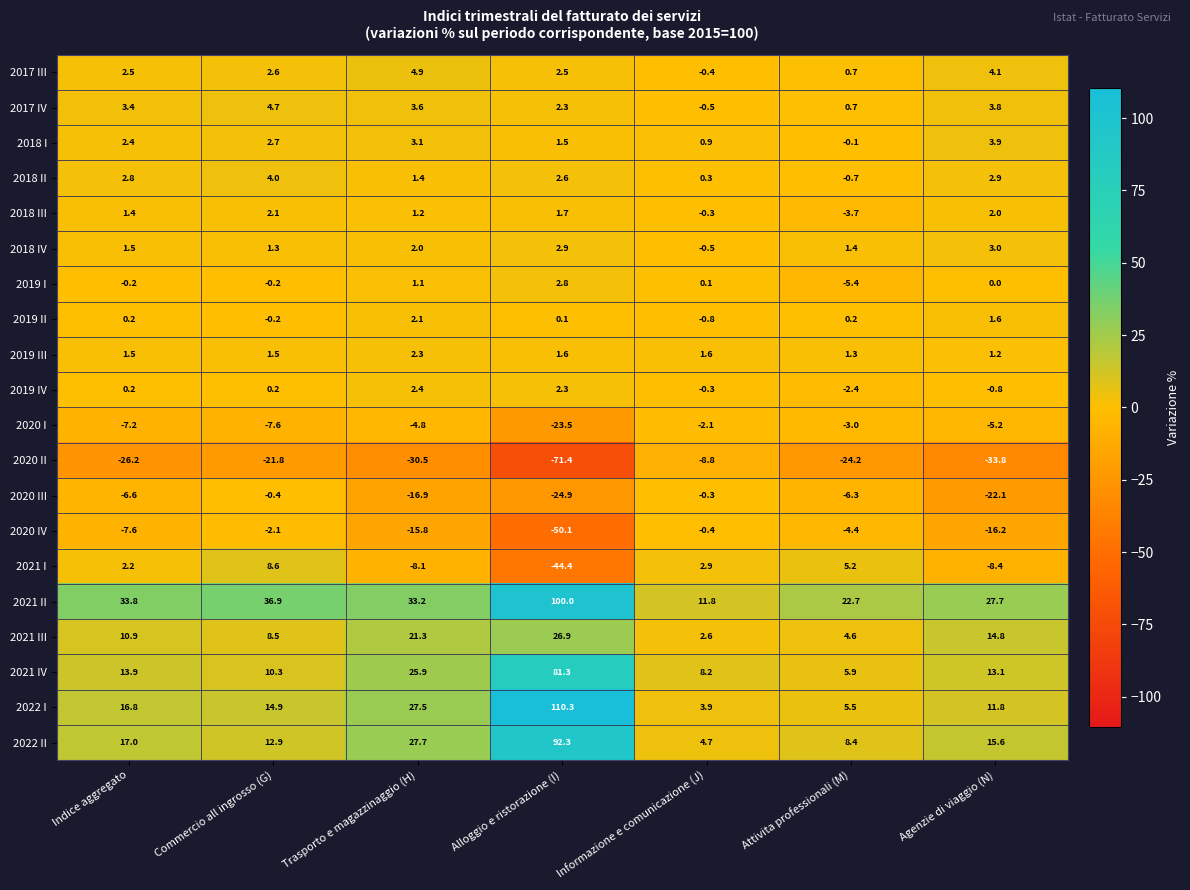

Which series has the largest range (max minus min)?

2022 I